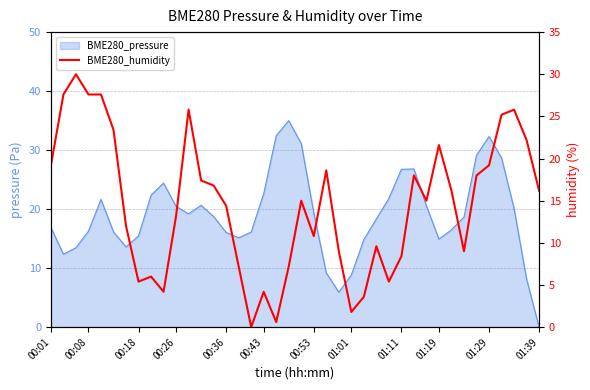

How many positive values are there?

39